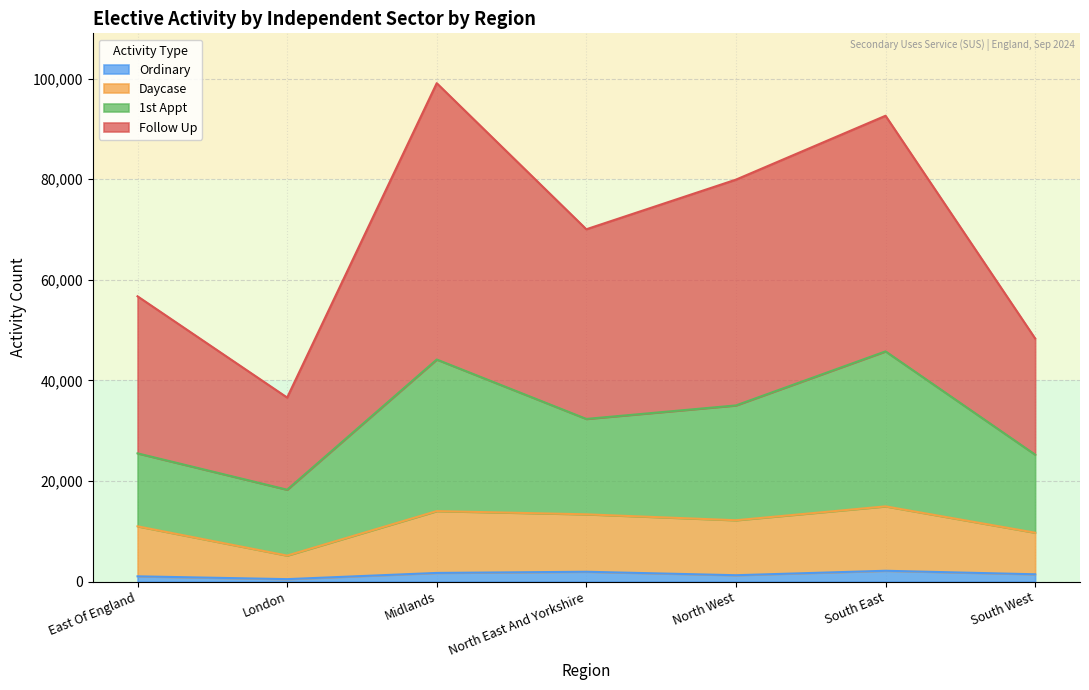

In 1st Appt, how many points are lower than both neighbors (excluding endpoints)?

2